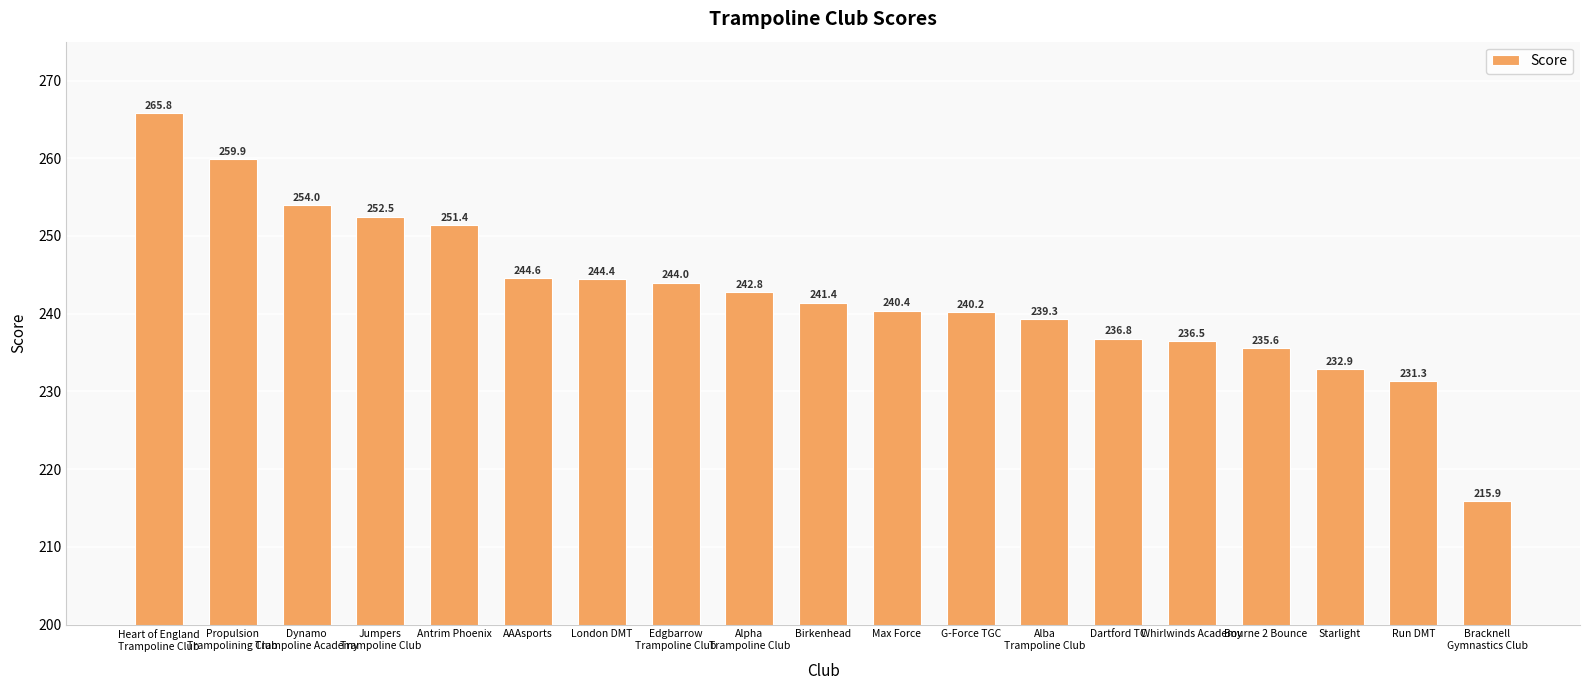

What is the label of the 11th bar from the right?

Alpha
Trampoline Club